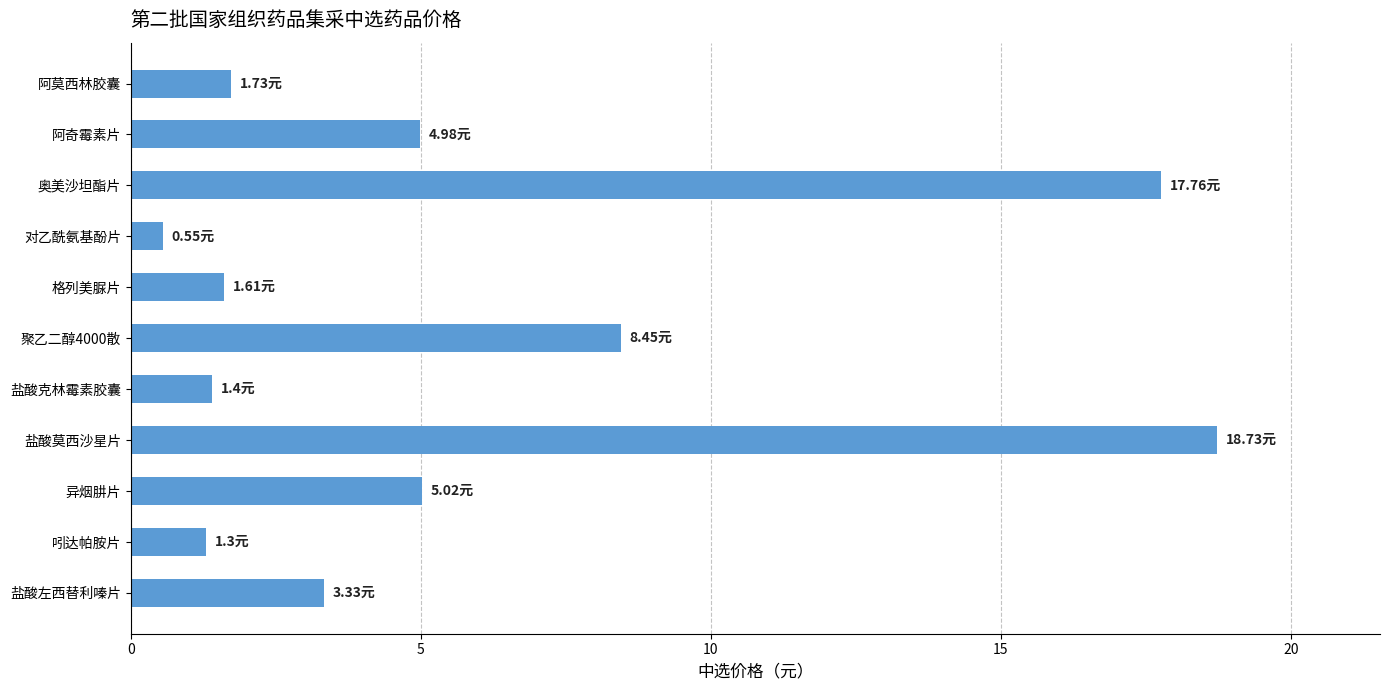

Count the number of data series in this chart.

1